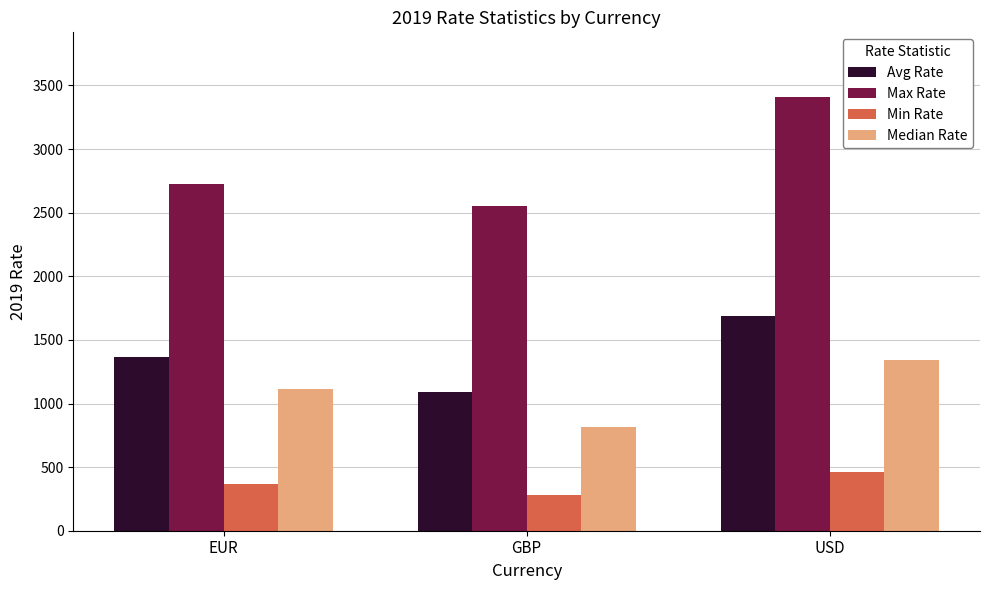

At which label is Max Rate closest to 2978?

EUR